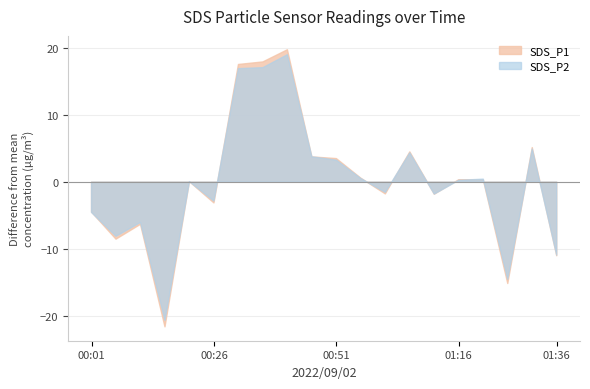

The value of SDS_P2 at 00:51 is 14.5. True or false?

False